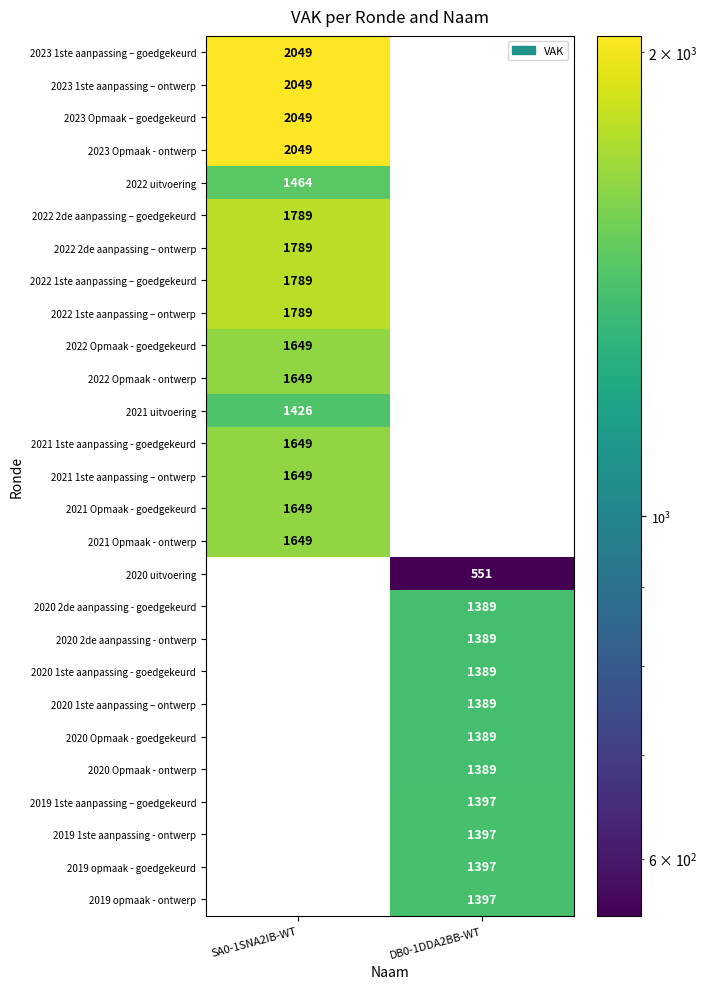

What is the sum of all 2020 Opmaak - ontwerp values?

1389